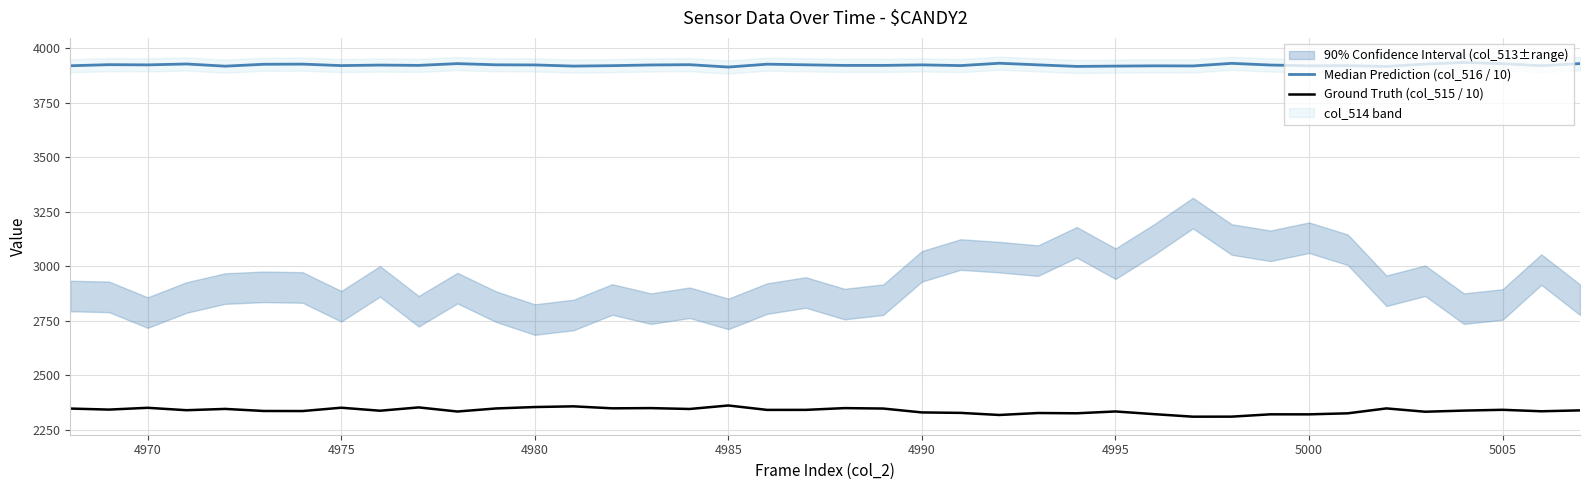

What is the greatest value displayed?

3934.0